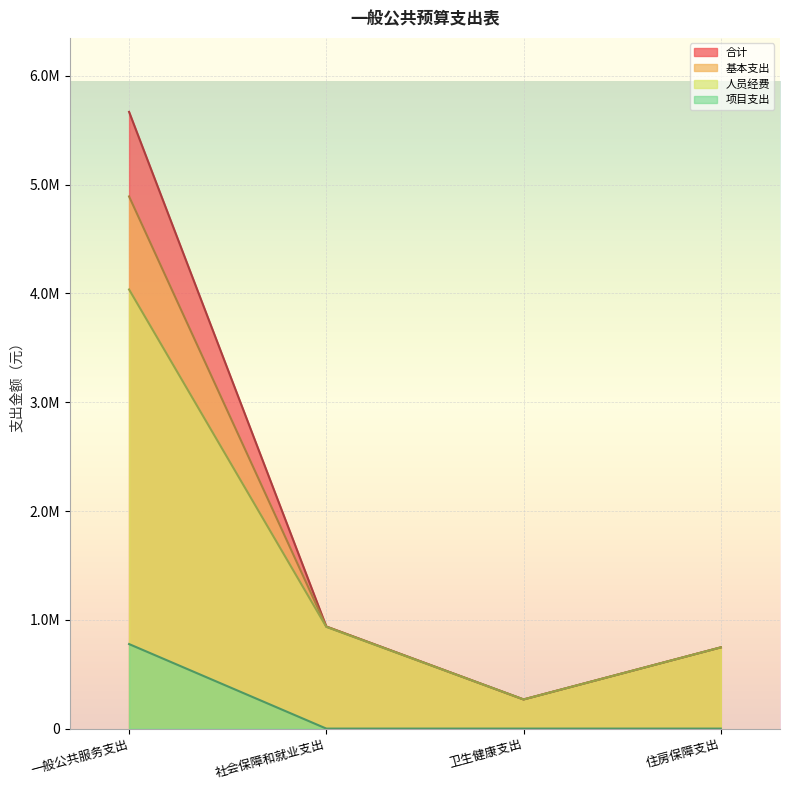

Between 一般公共服务支出 and 住房保障支出, which series saw the biggest shift?

合计